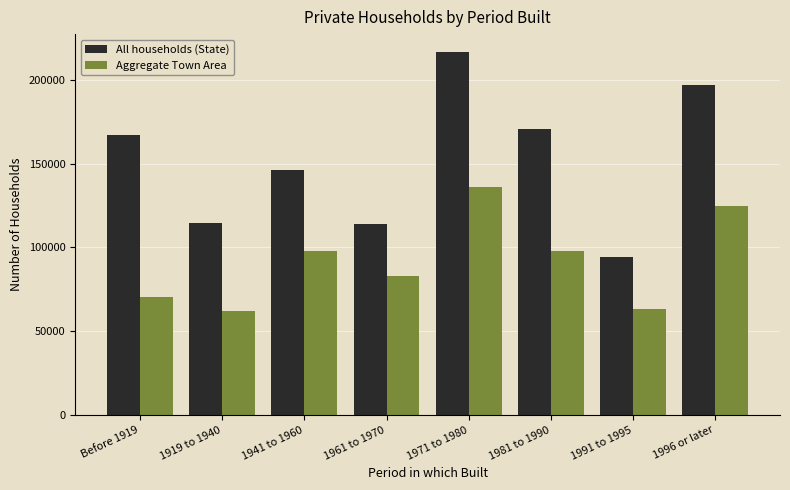

What is the difference between the second highest and second lowest values in the Aggregate Town Area series?

61355